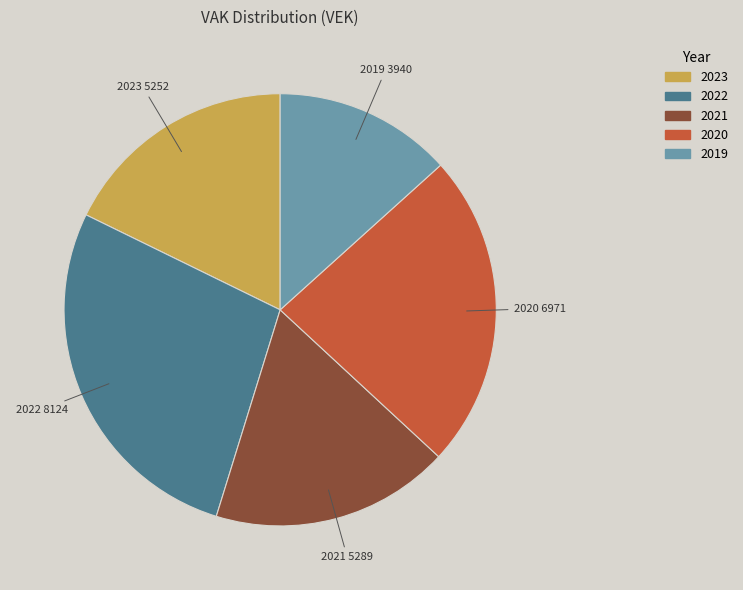

Is there any slice that represents more than half of the pie?

No